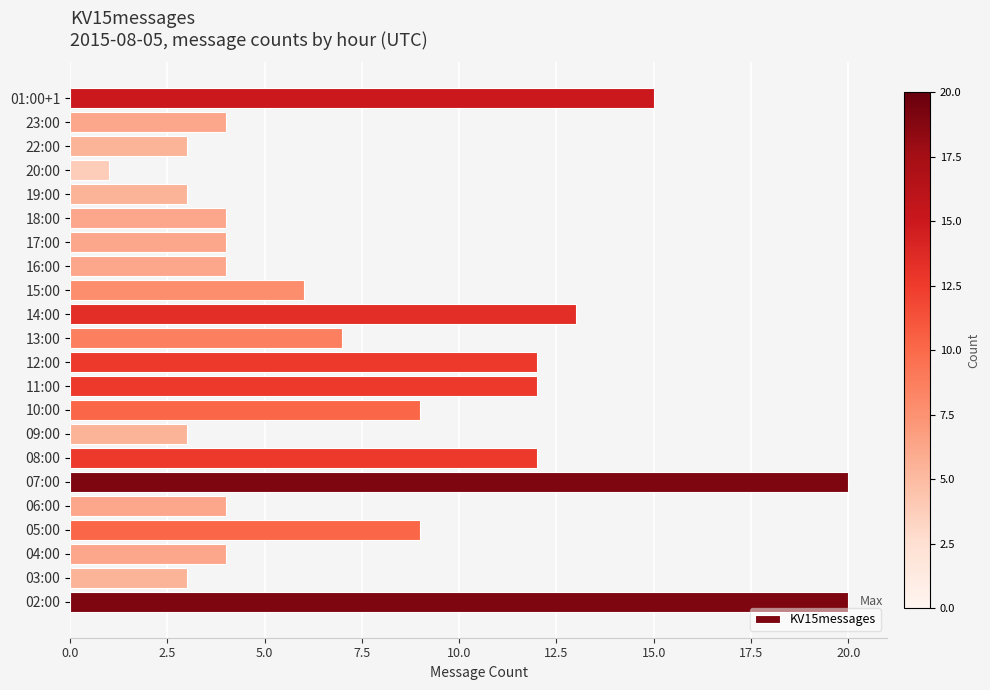

How many data points are less than 6?

11